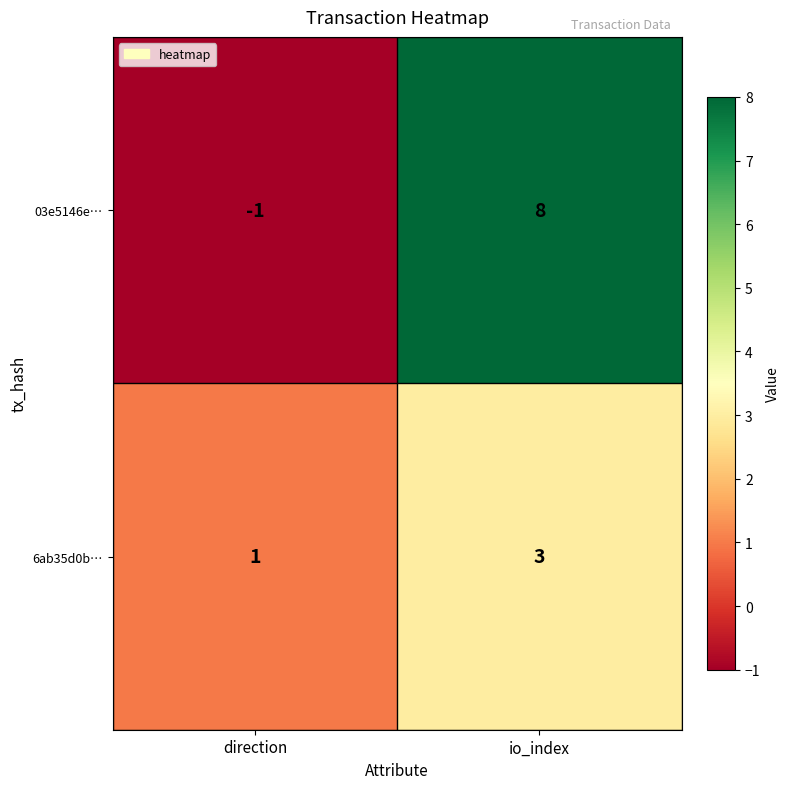

What is the spread (max minus min) of values at direction?

2